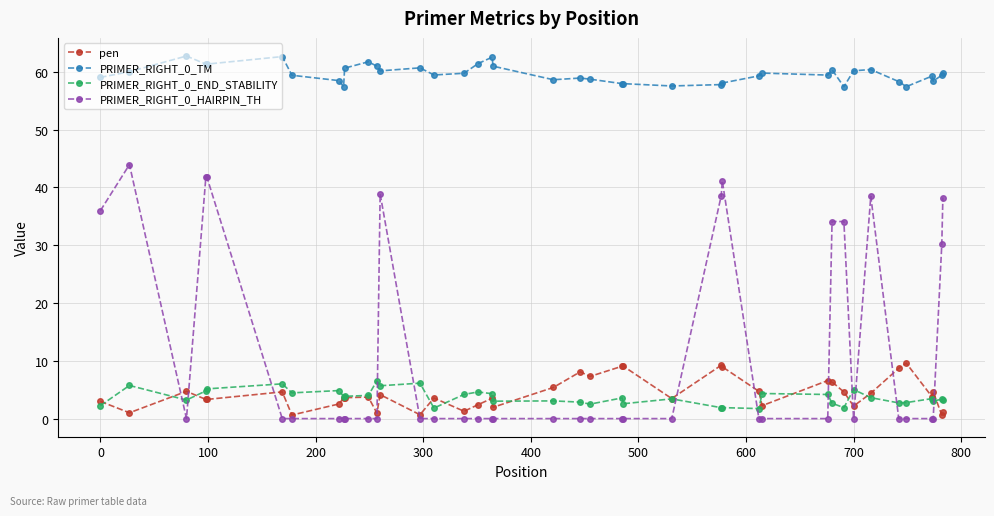

Which series has the largest total across all categories?

PRIMER_RIGHT_0_TM